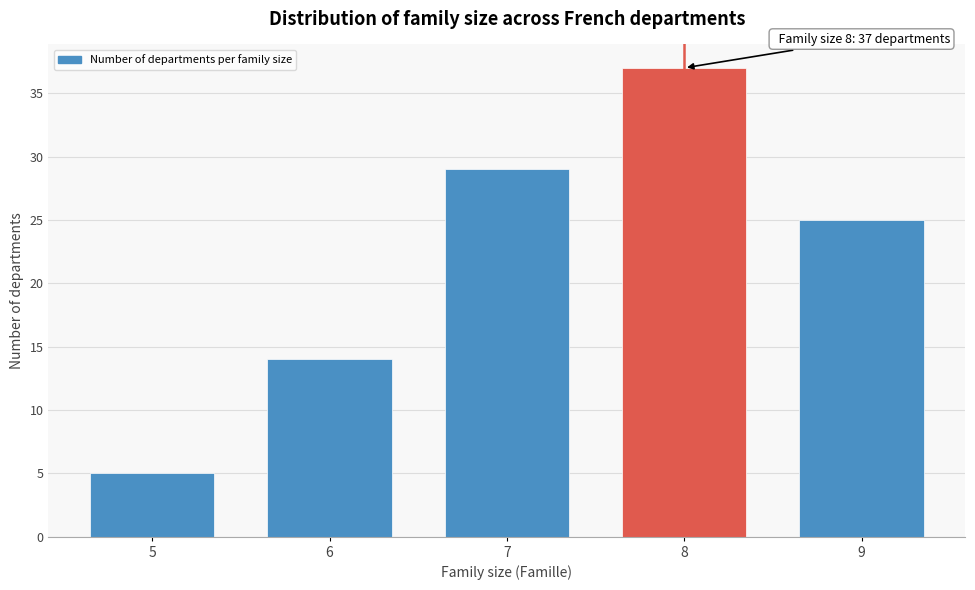

Reading left to right, what are all the values shown in this chart?

5=5	6=14	7=29	8=37	9=25